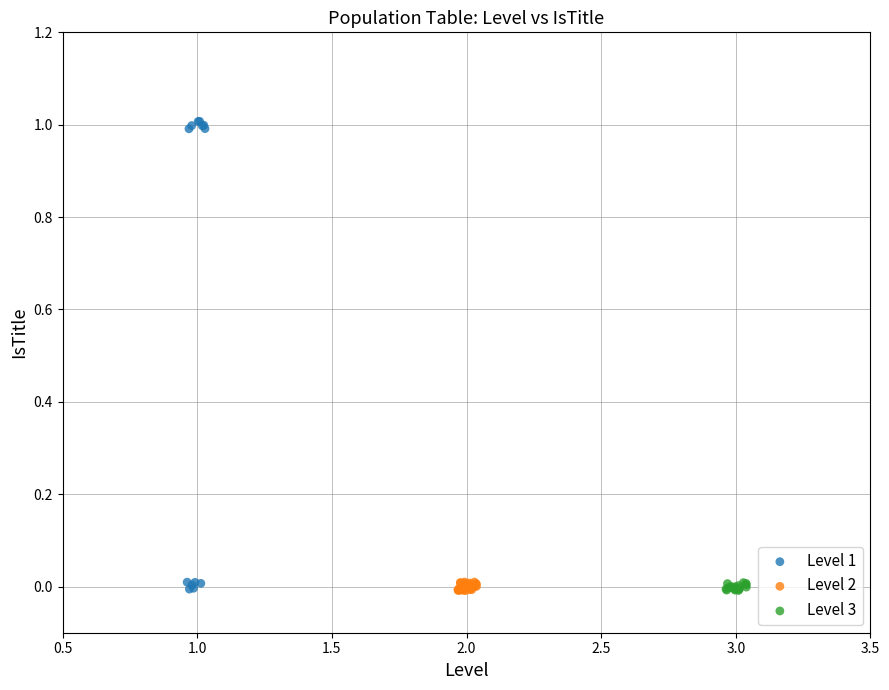

Which series contains the highest Y value?

Level 1